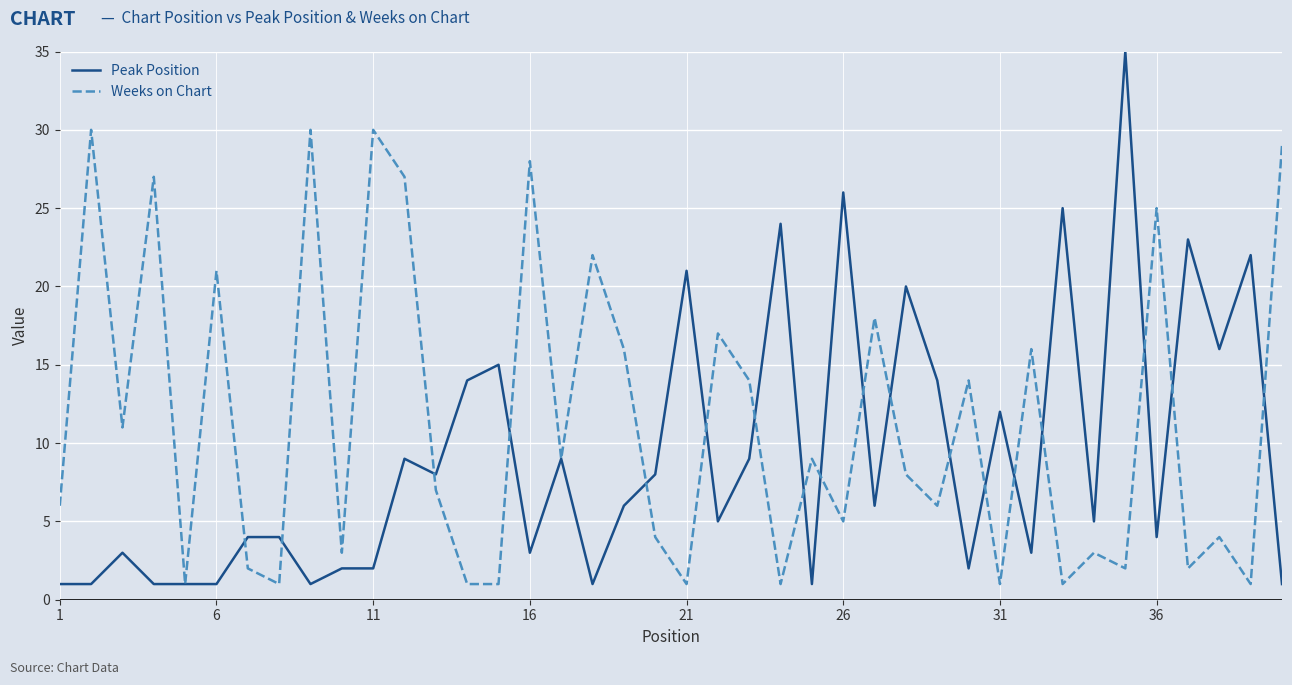

Which series has the largest range (max minus min)?

Peak Position